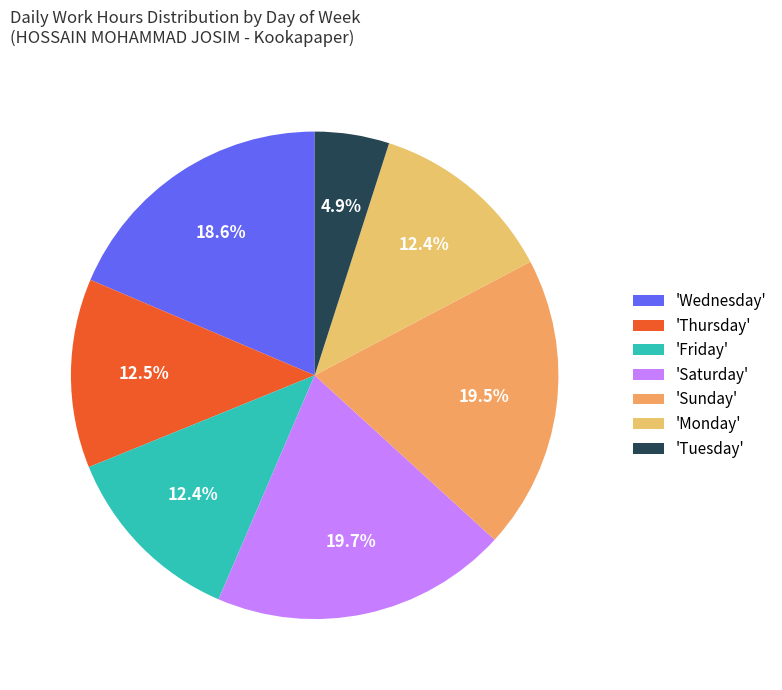

How many segments does this pie chart have?

7